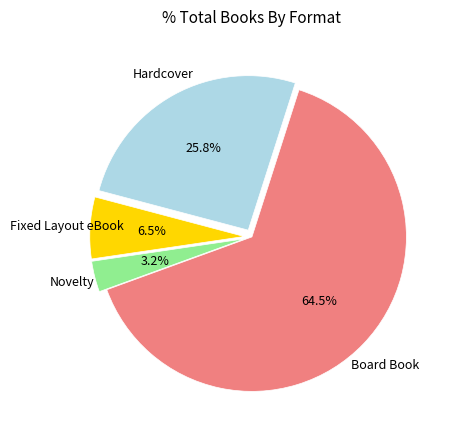

Which has a higher value, Fixed Layout eBook or Novelty?

Fixed Layout eBook